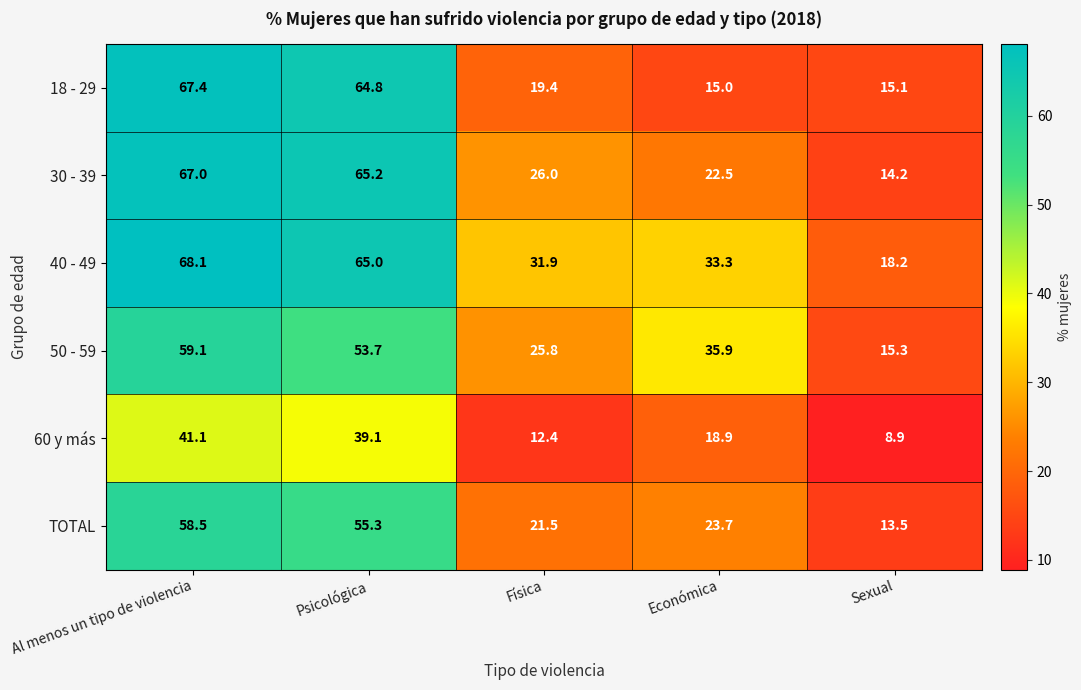

At Sexual, list the series in order from largest to smallest.

40 - 49, 50 - 59, 18 - 29, 30 - 39, TOTAL, 60 y más